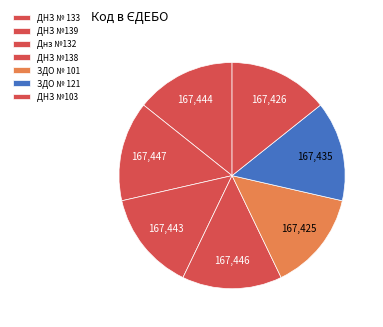

True or false: ДНЗ № 133 accounts for 29% of the total.

False